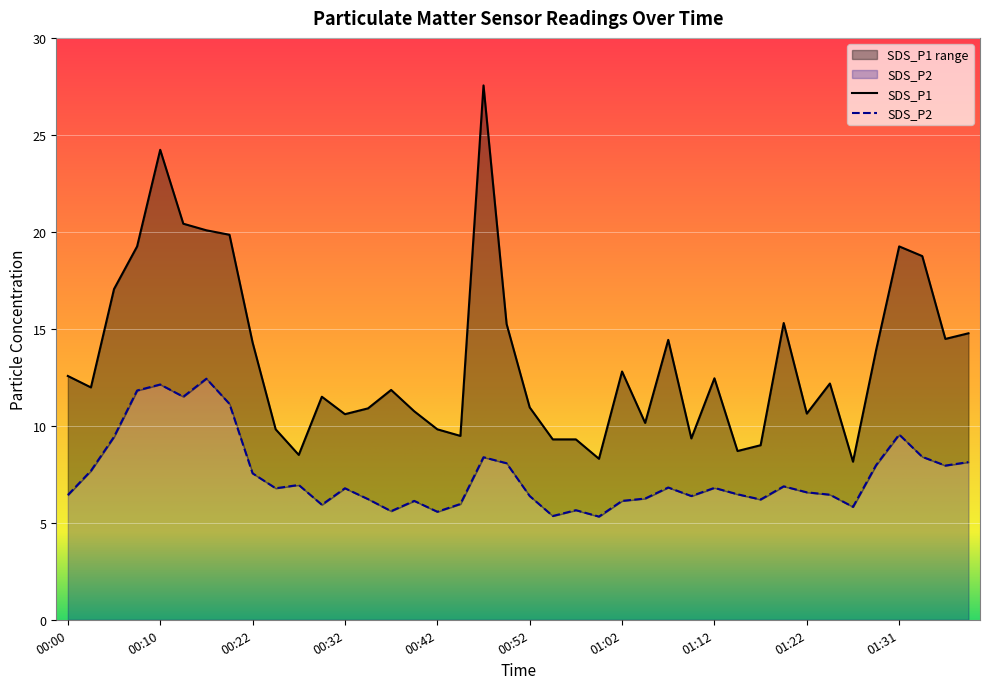

Reading right to left, list all the values displayed in this chart.

SDS_P1: 14.8	14.5	18.8	19.2	13.9	8.2	12.2	10.6	15.3	9.0	8.7	12.4	9.3	14.4	10.2	12.8	8.3	9.3	9.3	10.9	15.2	27.6	9.5	9.8	10.8	11.8	10.9	10.6	11.5	8.5	9.8	14.3	19.9	20.1	20.4	24.2	19.2	17.1	12.0	12.6
SDS_P2: 8.1	8.0	8.4	9.6	8.0	5.8	6.5	6.6	6.9	6.2	6.5	6.8	6.4	6.8	6.2	6.1	5.3	5.7	5.3	6.4	8.1	8.4	6.0	5.6	6.1	5.6	6.2	6.8	5.9	7.0	6.8	7.5	11.1	12.4	11.5	12.1	11.8	9.4	7.7	6.4